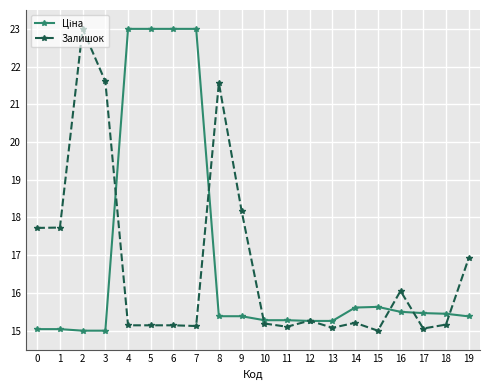

At which category does Залишок reach its first local peak?

2